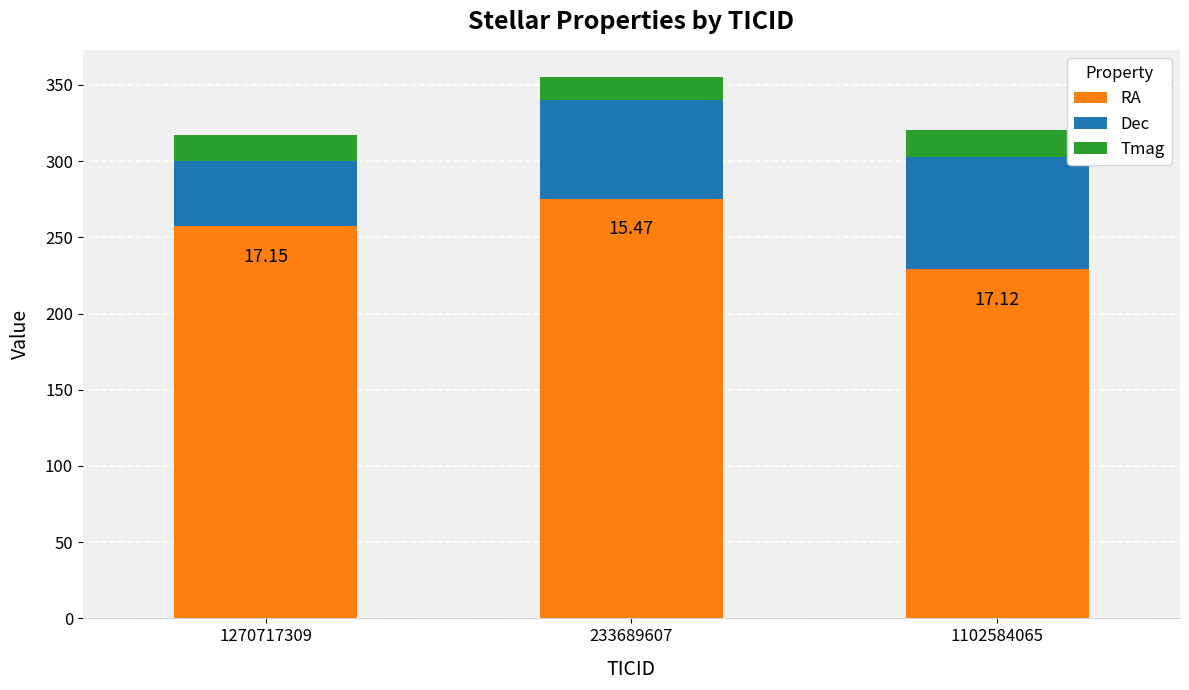

Are the bars horizontal?

No